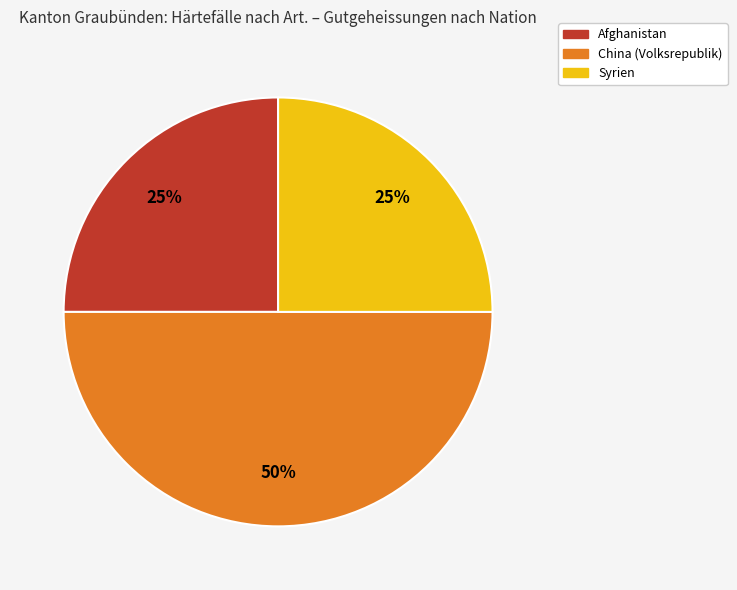

To the nearest percent, what portion does China (Volksrepublik) represent?

50%